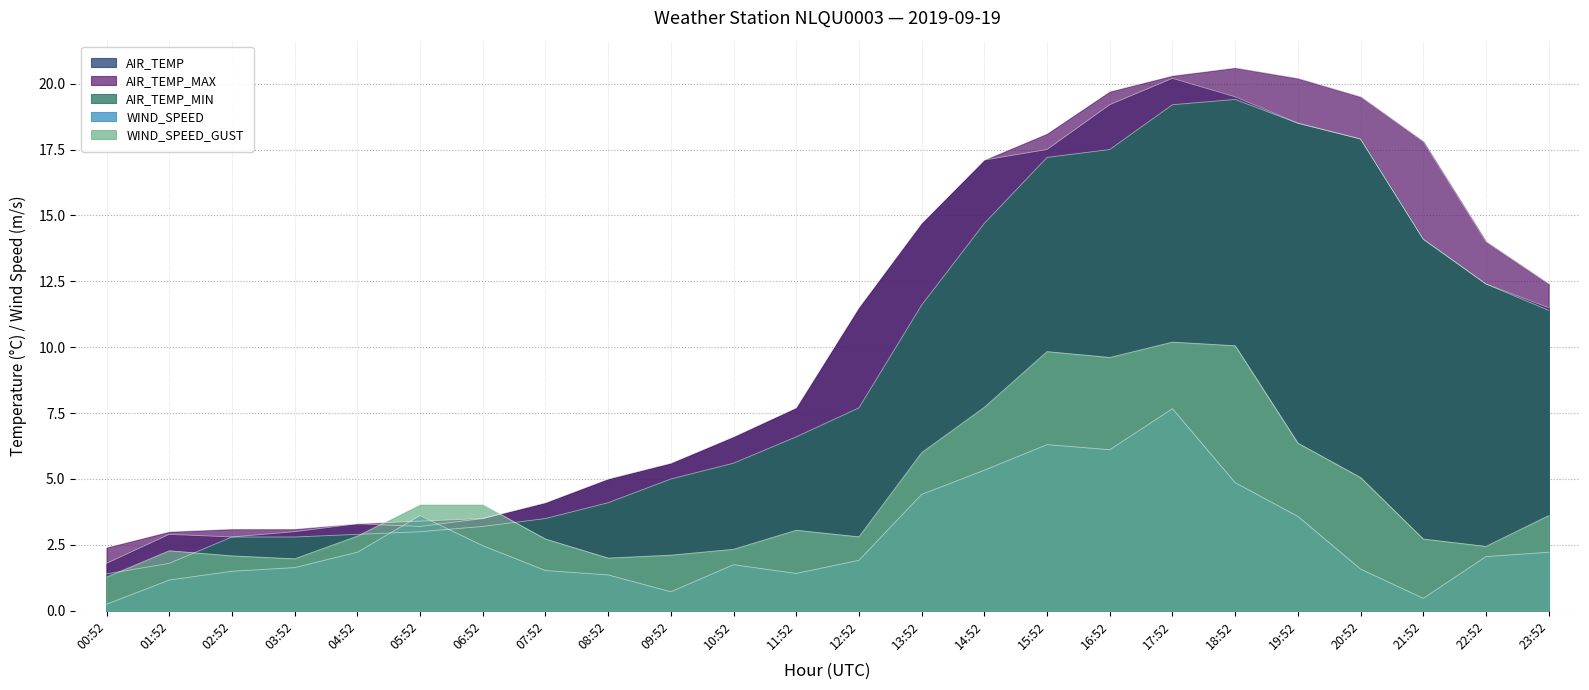

List the labels in order of AIR_TEMP_MIN value, smallest first.

00:52, 01:52, 02:52, 03:52, 04:52, 05:52, 06:52, 07:52, 08:52, 09:52, 10:52, 11:52, 12:52, 23:52, 13:52, 22:52, 21:52, 14:52, 15:52, 16:52, 20:52, 19:52, 17:52, 18:52